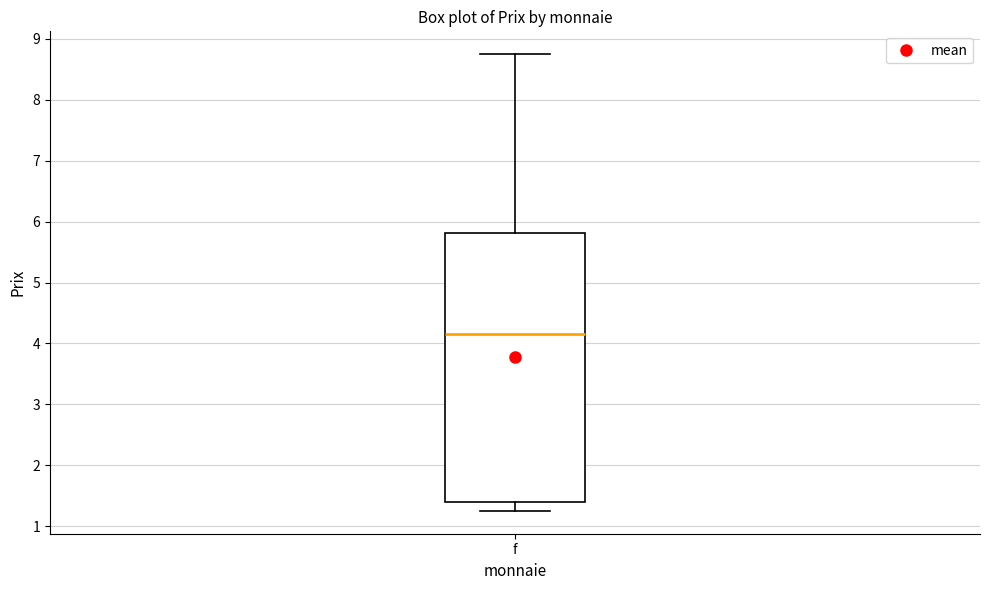

Read this box plot against the y-axis: the position of the median line, the range covered by the box, and the ends of both whiskers. The values are not printed on the chart, so give them approximately, as read against the axis.

median 4.2, box 1.4 to 5.8, whiskers 1.3 to 8.8